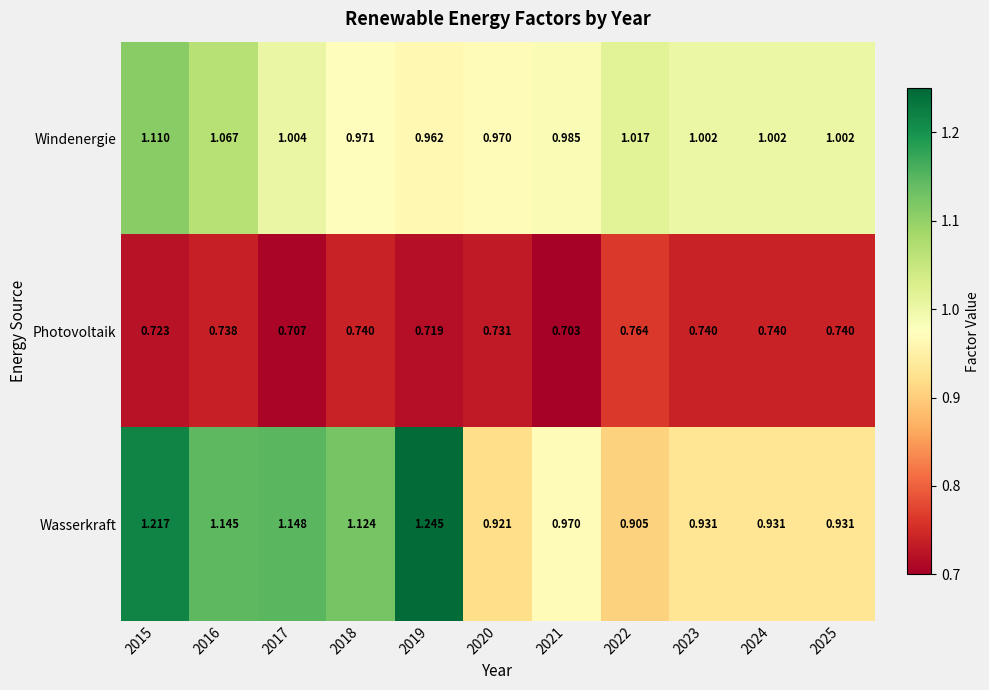

What is the total value across all series at 2017?

2.9